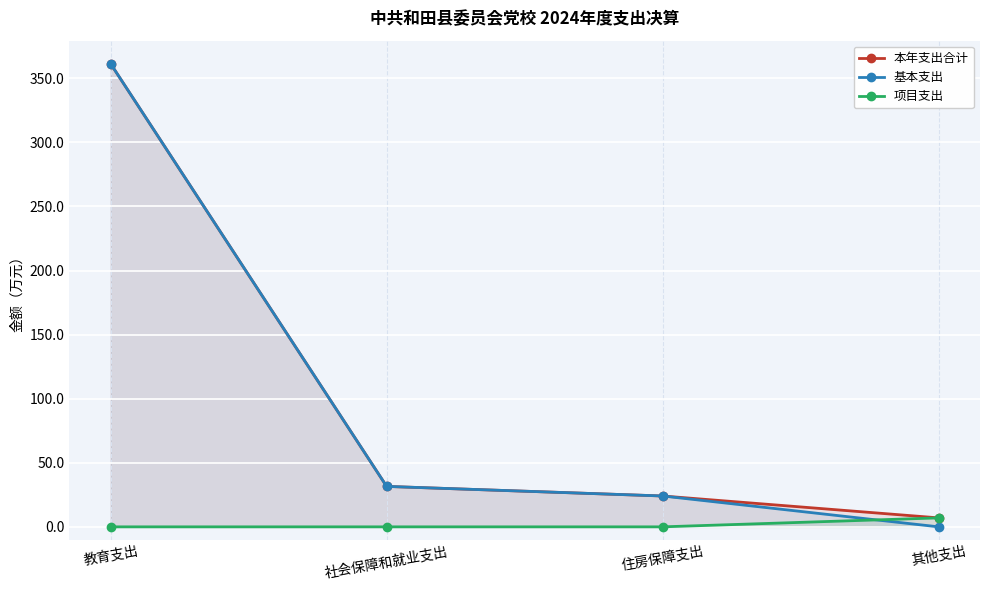

Is it true that 本年支出合计 equals 6.4 at 住房保障支出?

False